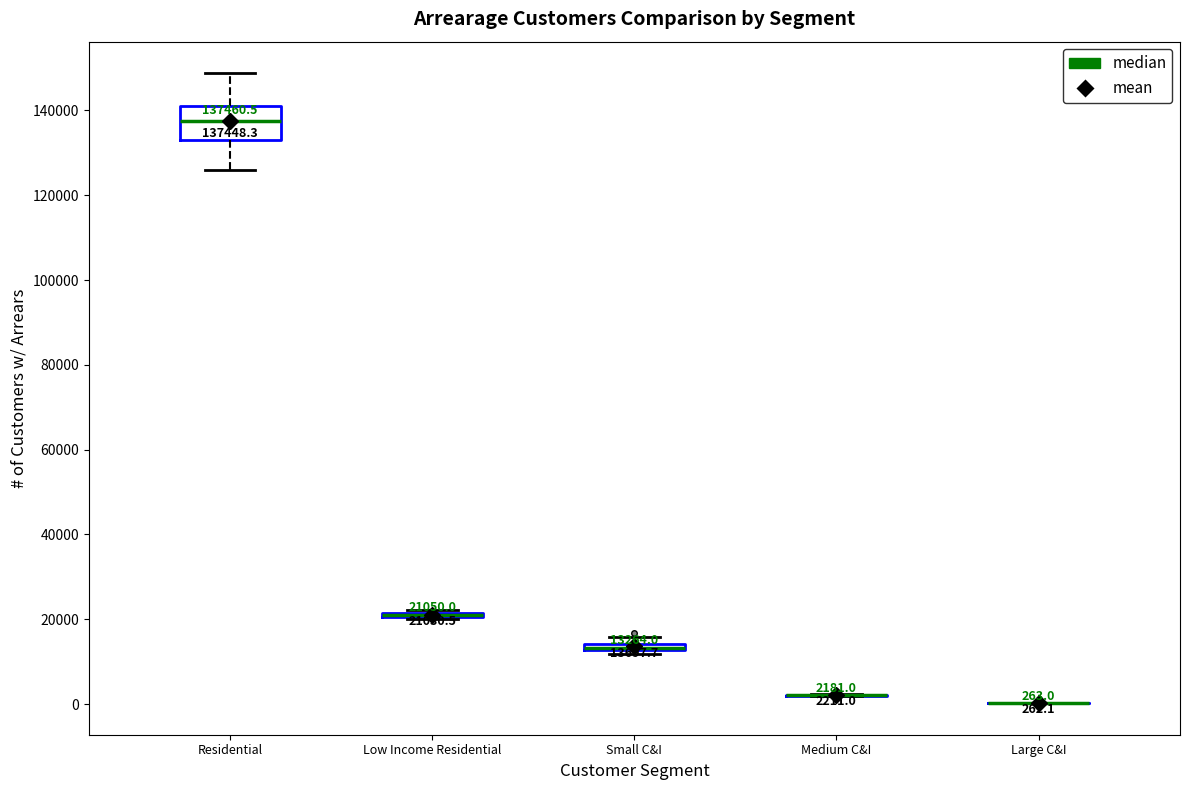

Which box is the tallest, from its lower edge to its upper edge?

Residential